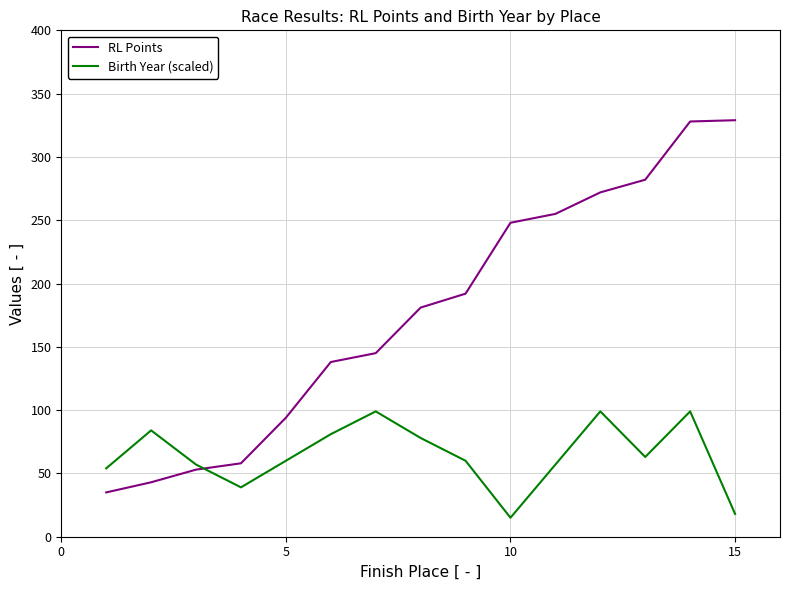

At how many categories does at least one series exceed 31?

15